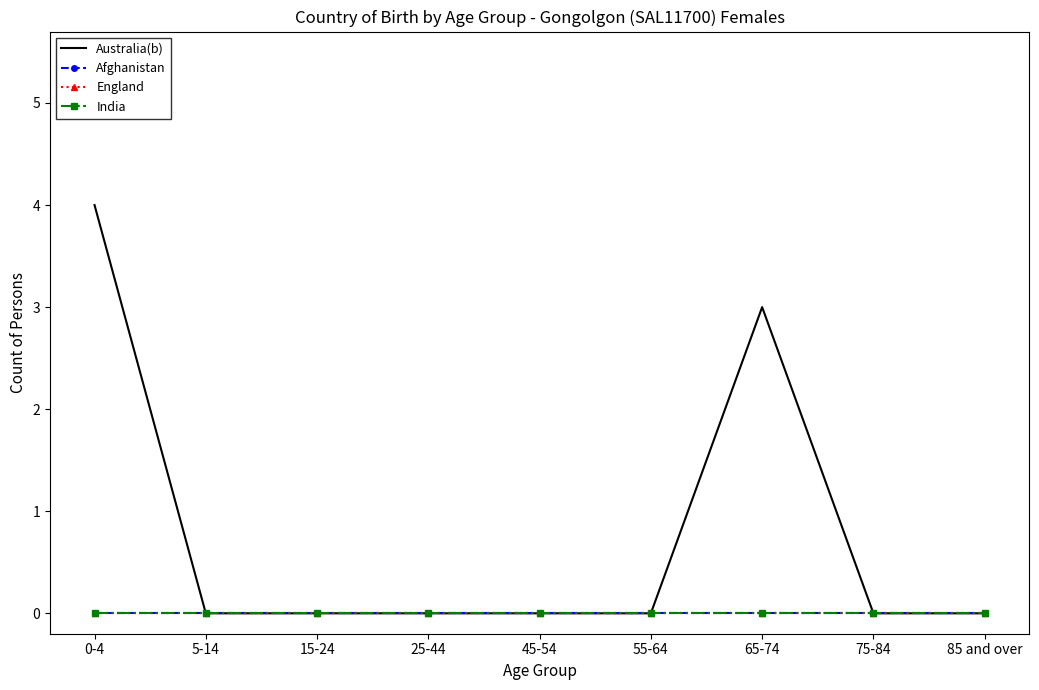

Rank the categories by Australia(b) value from highest to lowest.

0-4, 65-74, 5-14, 15-24, 25-44, 45-54, 55-64, 75-84, 85 and over